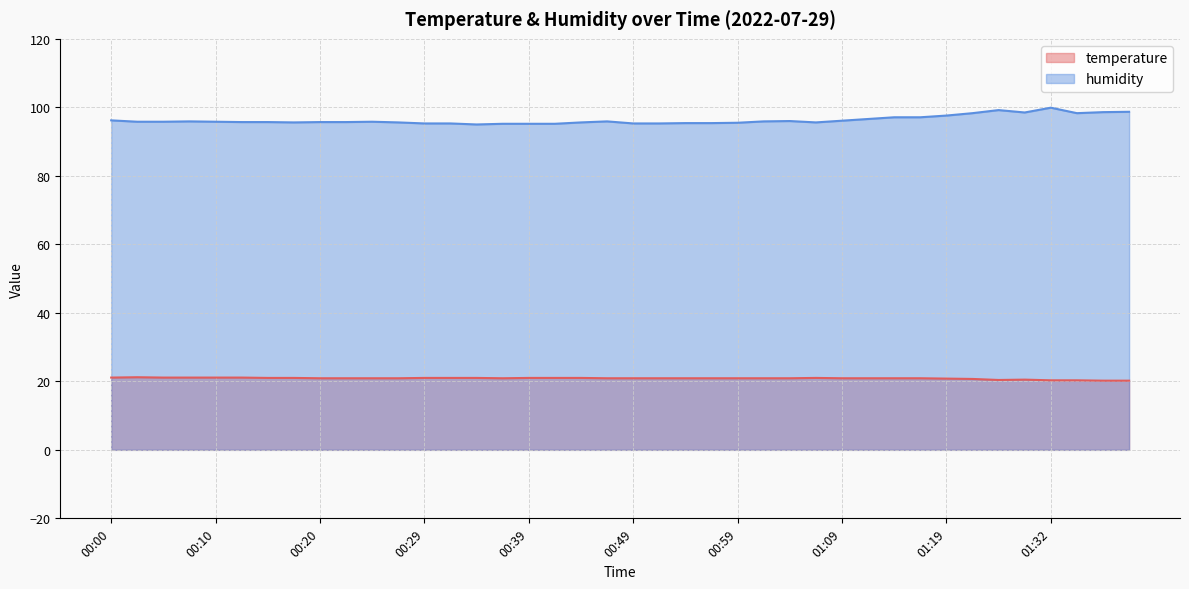

How many series are shown in this chart?

2